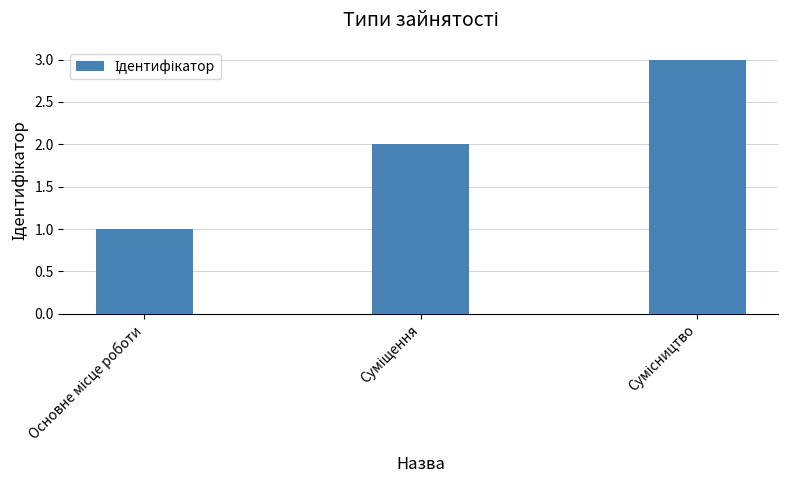

What is the sum of all values?

6